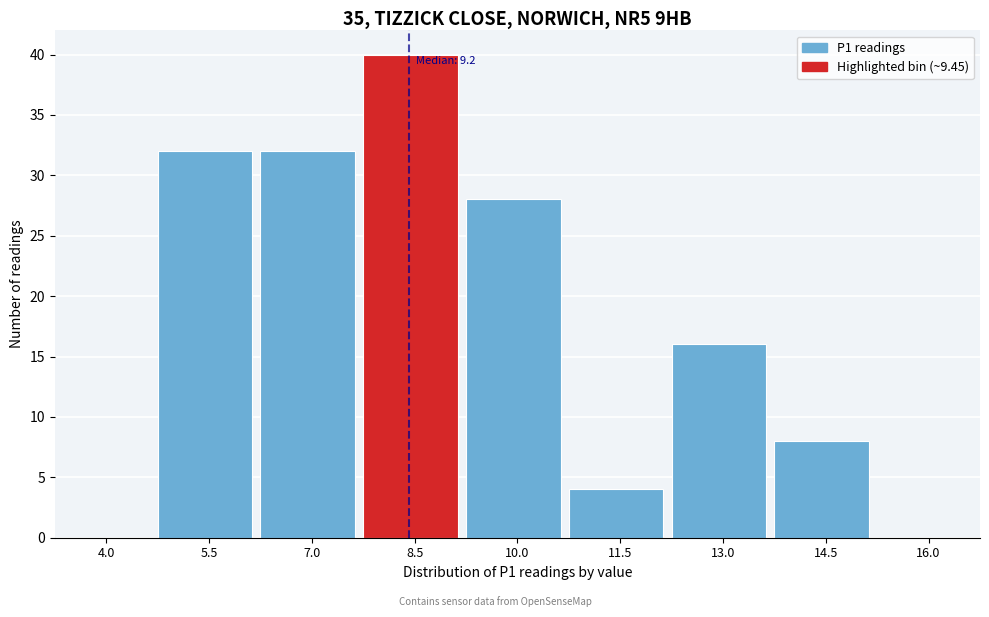

Reading left to right, what are all the values shown in this chart?

4.0=0	5.5=32	7.0=32	8.5=40	10.0=28	11.5=4	13.0=16	14.5=8	16.0=0